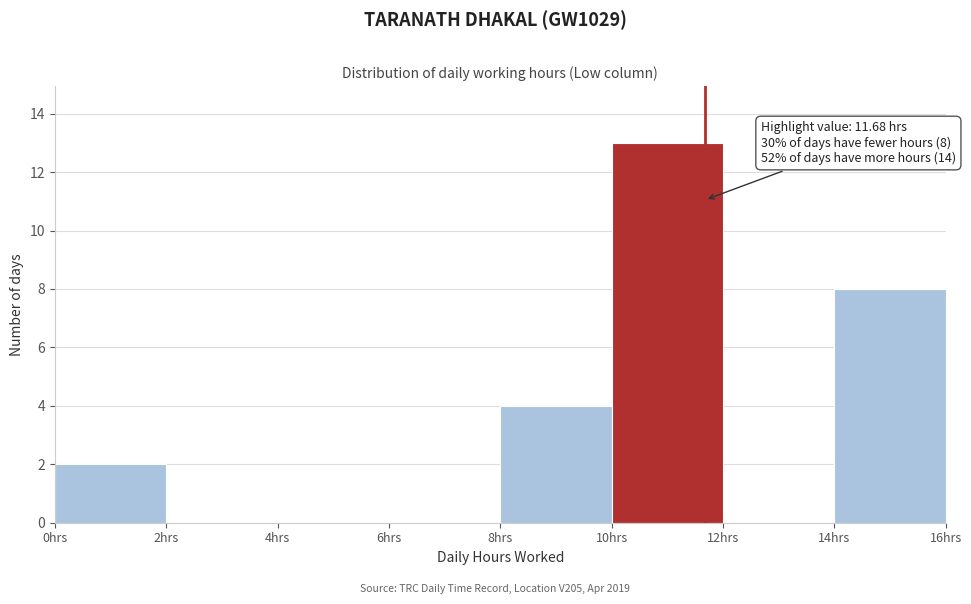

Which range on the x-axis has the tallest bar?

10 to 12